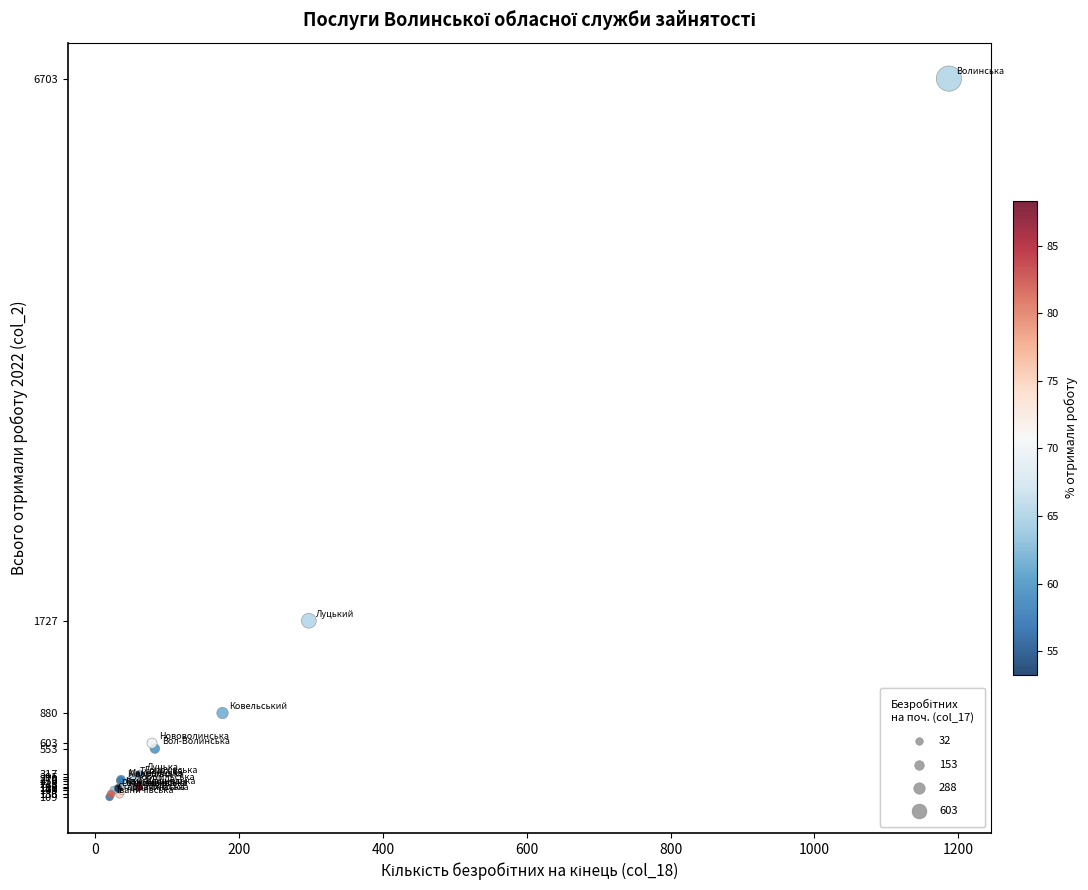

What Y value in the scatter plot is closest to 3406?

1727